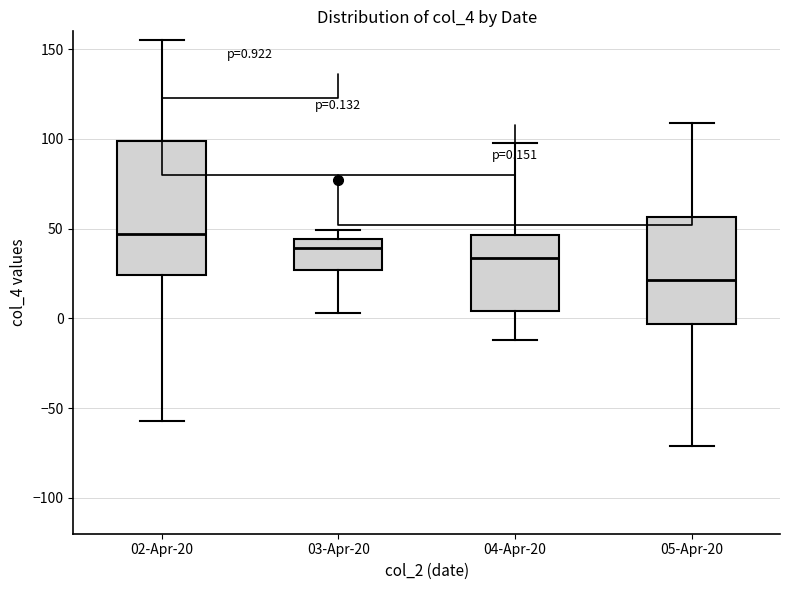

Which box's median line is the highest?

02-Apr-20